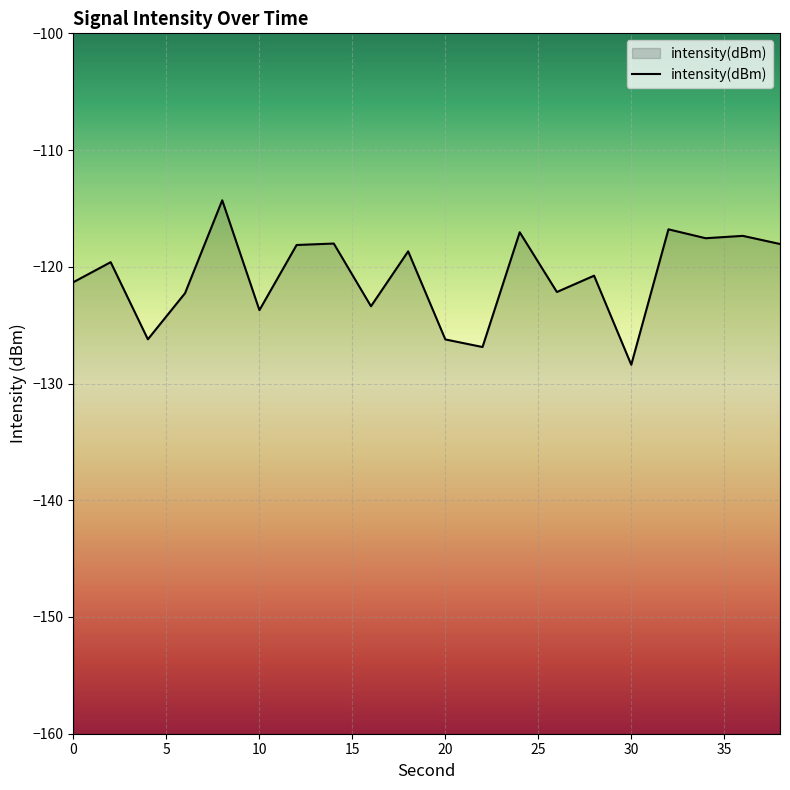

What is the change in value from 20 to 30?

-2.2